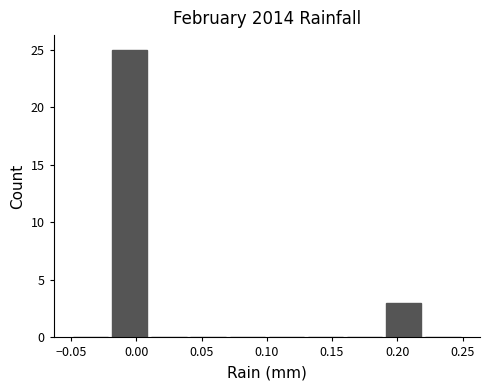

How tall is the bar that spans 0.19 to 0.22 on the x-axis? The values are not printed on the chart, so give them approximately, as read against the axis.

3